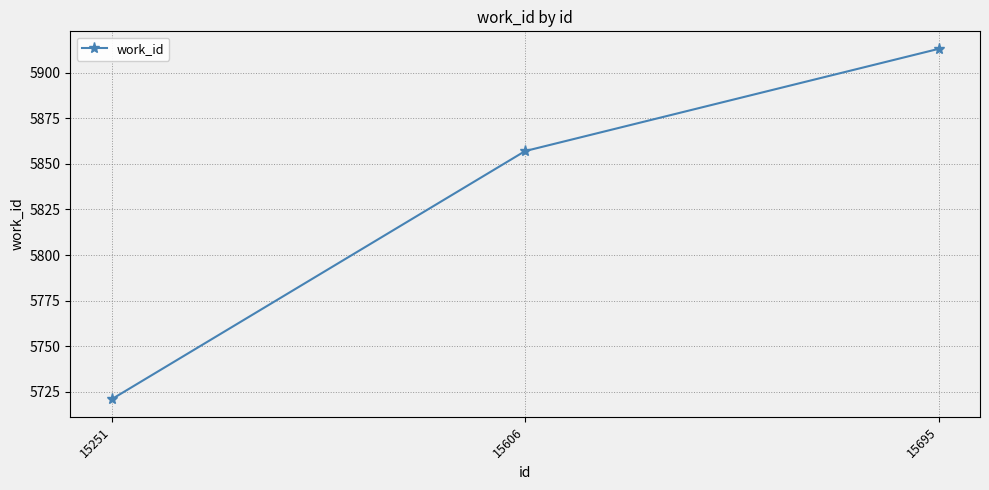

What is the difference between the values at 15251 and 15606?

136